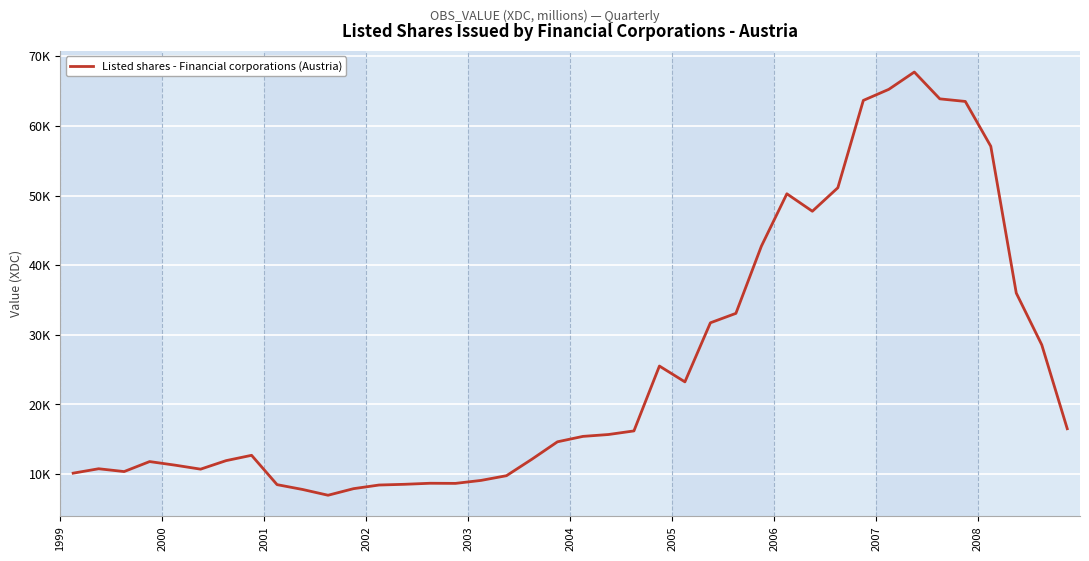

What is the average value?

25395